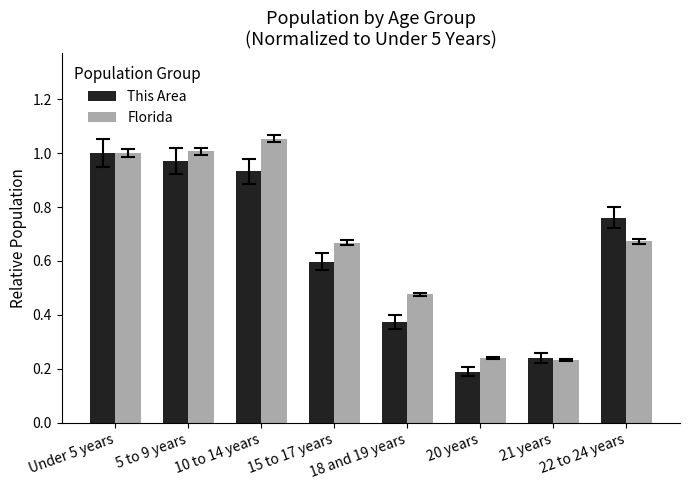

How many distinct data groups are displayed?

2